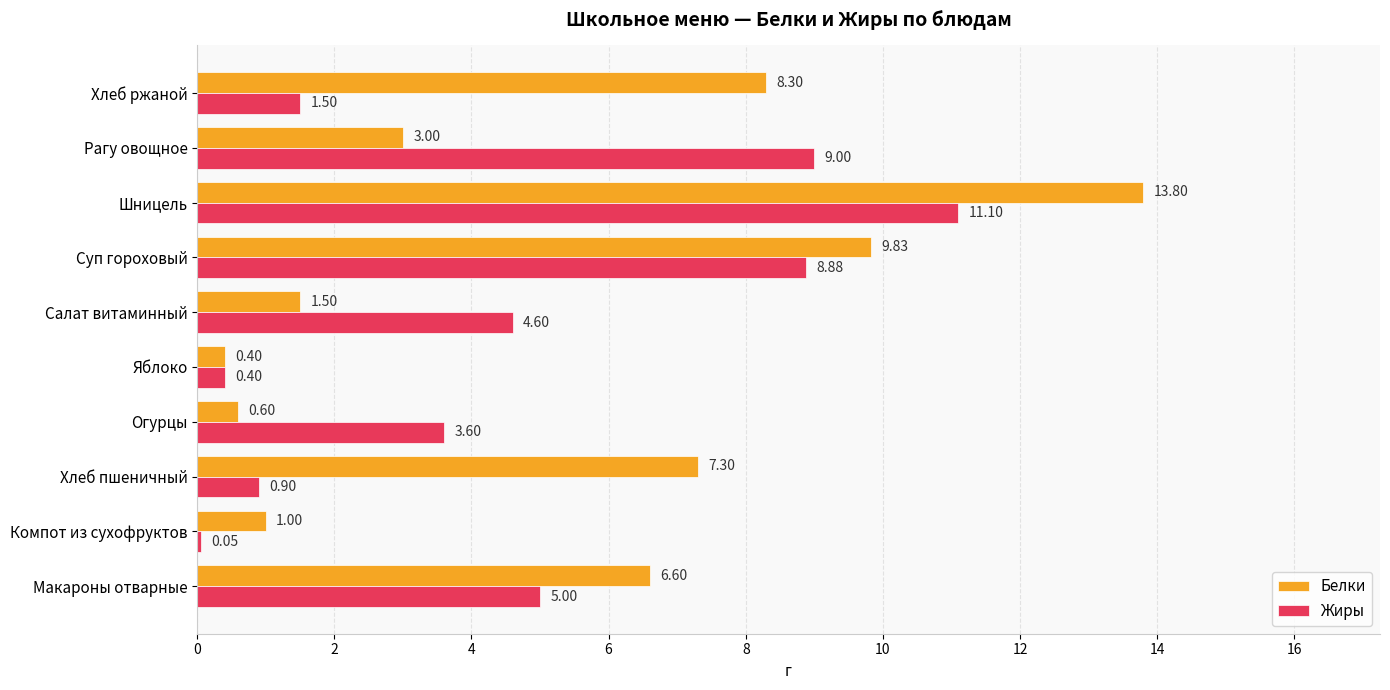

Between Суп гороховый and Шницель, which series saw the biggest shift?

Белки